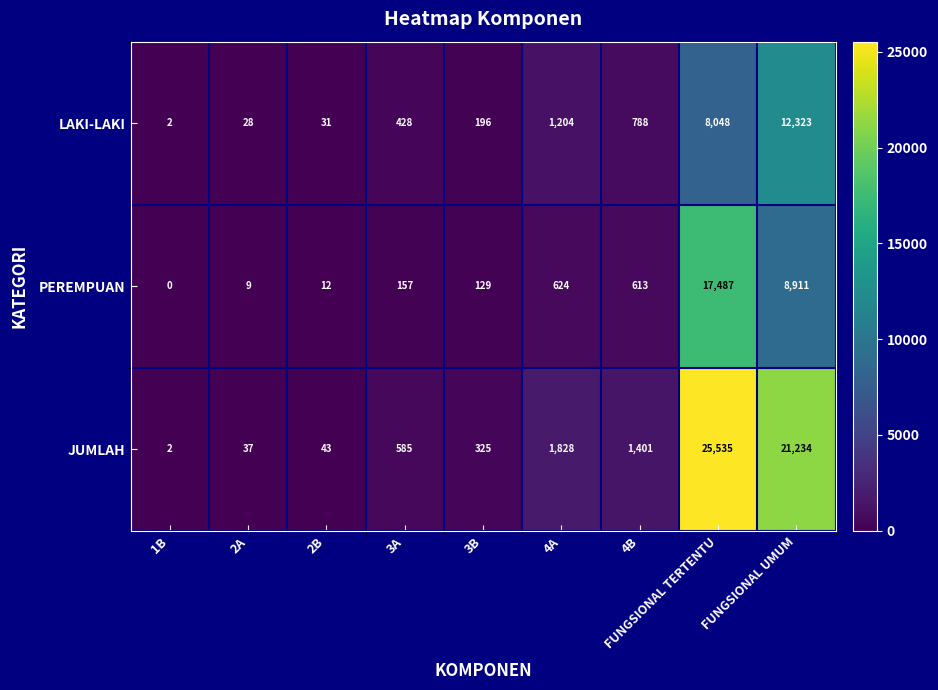

At how many categories does at least one series exceed 1490?

3